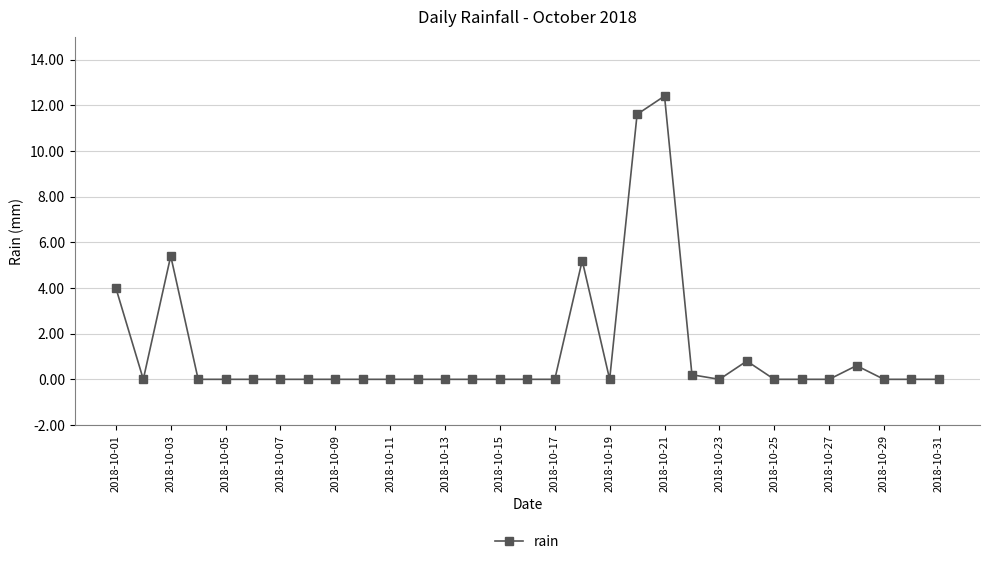

Reading left to right, list all the values displayed in this chart.

4.0	0.0	5.4	0.0	0.0	0.0	0.0	0.0	0.0	0.0	0.0	0.0	0.0	0.0	0.0	0.0	0.0	5.2	0.0	11.6	12.4	0.2	0.0	0.8	0.0	0.0	0.0	0.6	0.0	0.0	0.0